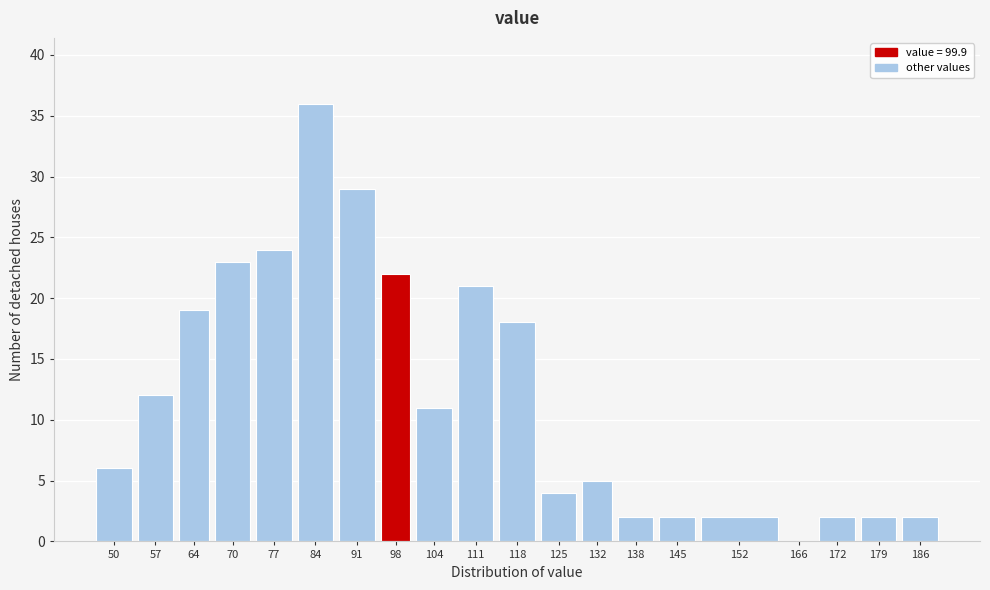

Reading left to right, transcribe all the data shown in this chart.

50=6	57=12	64=19	70=23	77=24	84=36	91=29	98=22	104=11	111=21	118=18	125=4	132=5	138=2	145=2	152=2	166=0	172=2	179=2	186=2